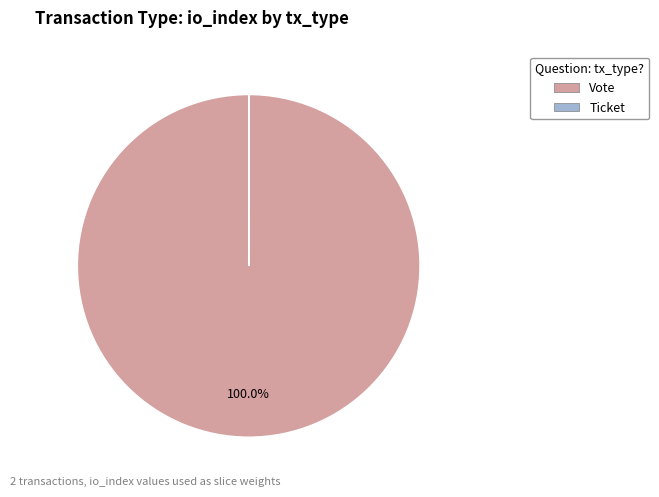

What percentage is the Vote slice, to the nearest percent?

100%